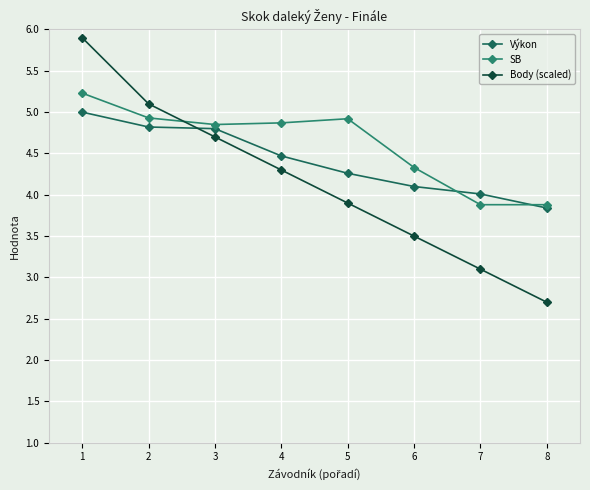

Which label corresponds to the smallest value in the chart?

8